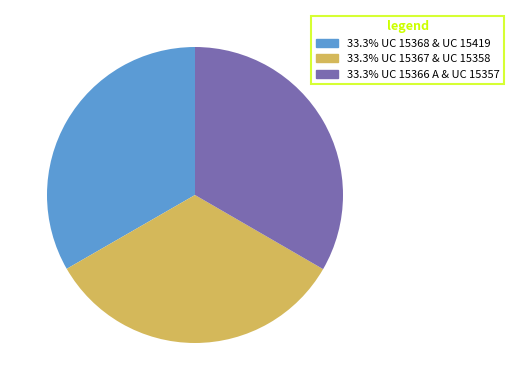

Approximately how many times larger is the value at 33.3% UC 15367 & UC 15358 compared to 33.3% UC 15366 A & UC 15357?

1.0